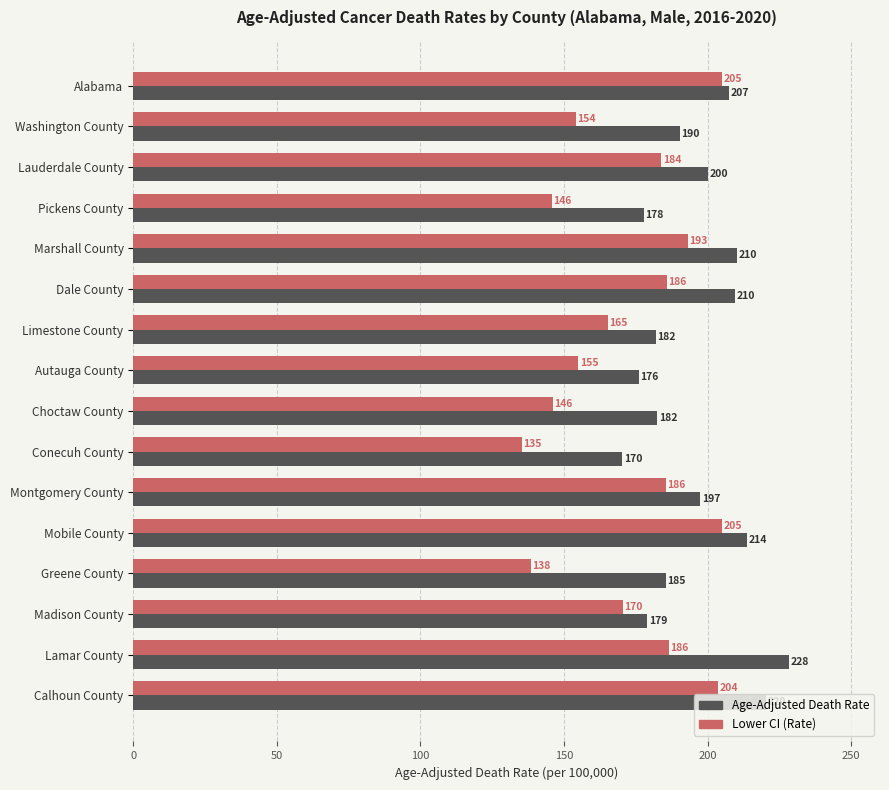

Which category has the highest value in the Age-Adjusted Death Rate series?

Lamar County